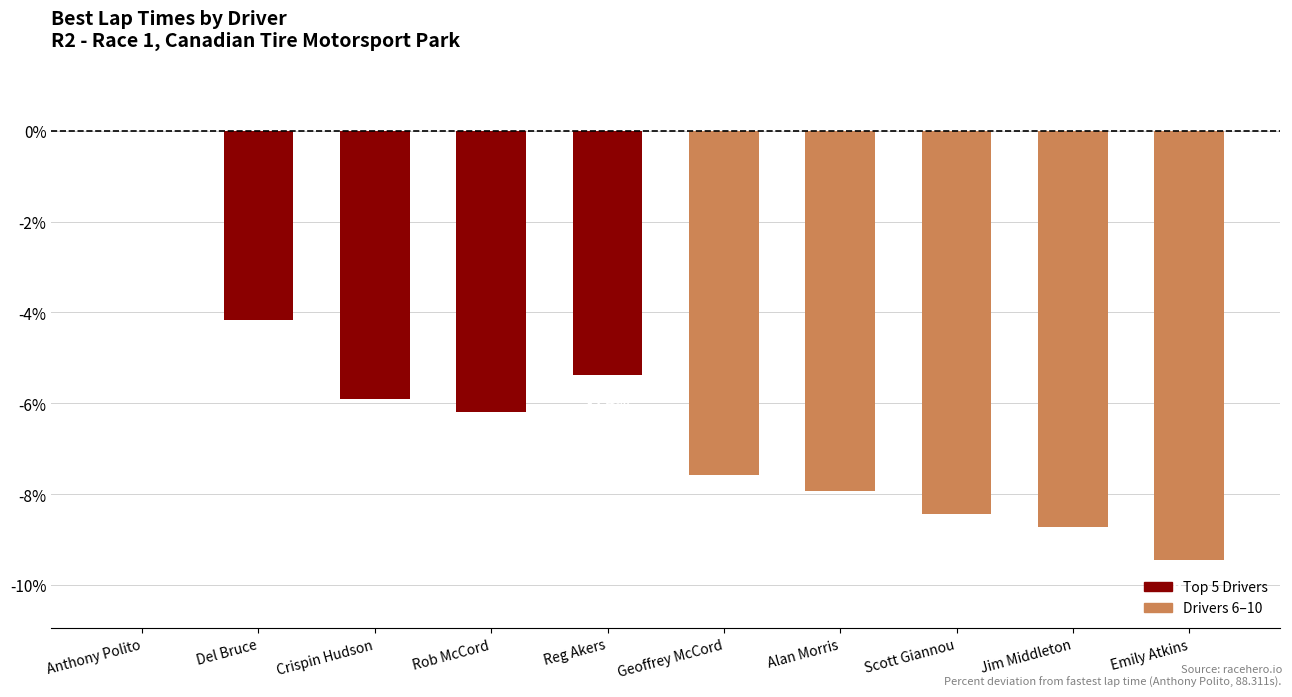

Reading left to right, what are all the values shown in this chart?

0.0	-4.2	-5.9	-6.2	-5.4	-7.6	-7.9	-8.4	-8.7	-9.4